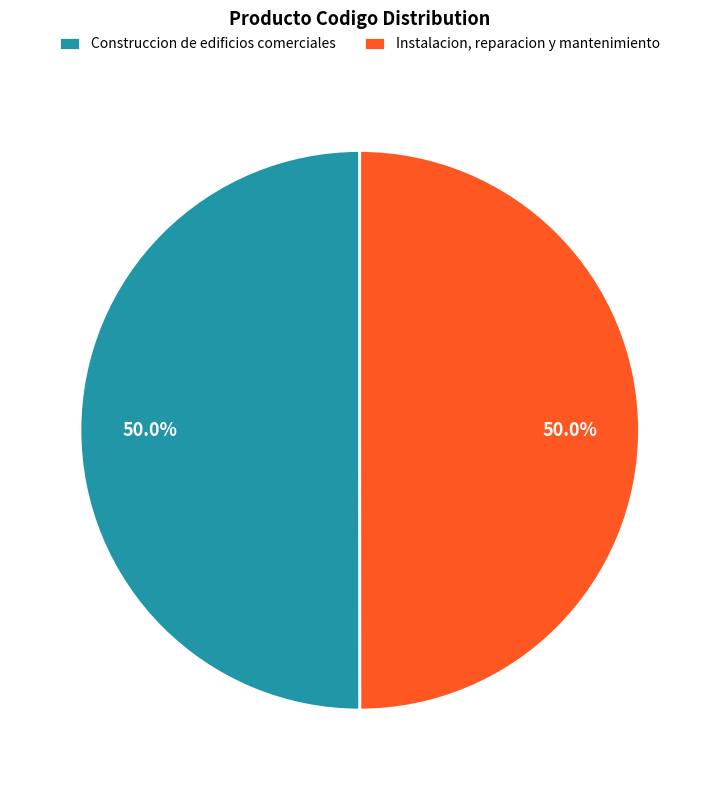

Combined, do Instalacion, reparacion y mantenimiento and Construccion de edificios comerciales account for over 50%?

Yes